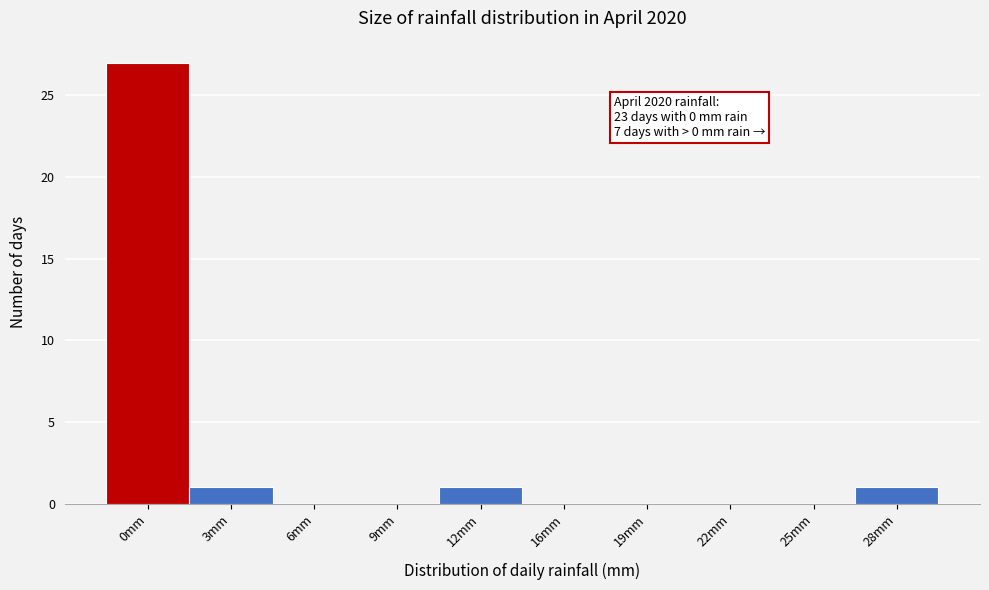

Reading left to right, list all the values displayed in this chart.

0mm=27	3mm=1	6mm=0	9mm=0	12mm=1	16mm=0	19mm=0	22mm=0	25mm=0	28mm=1